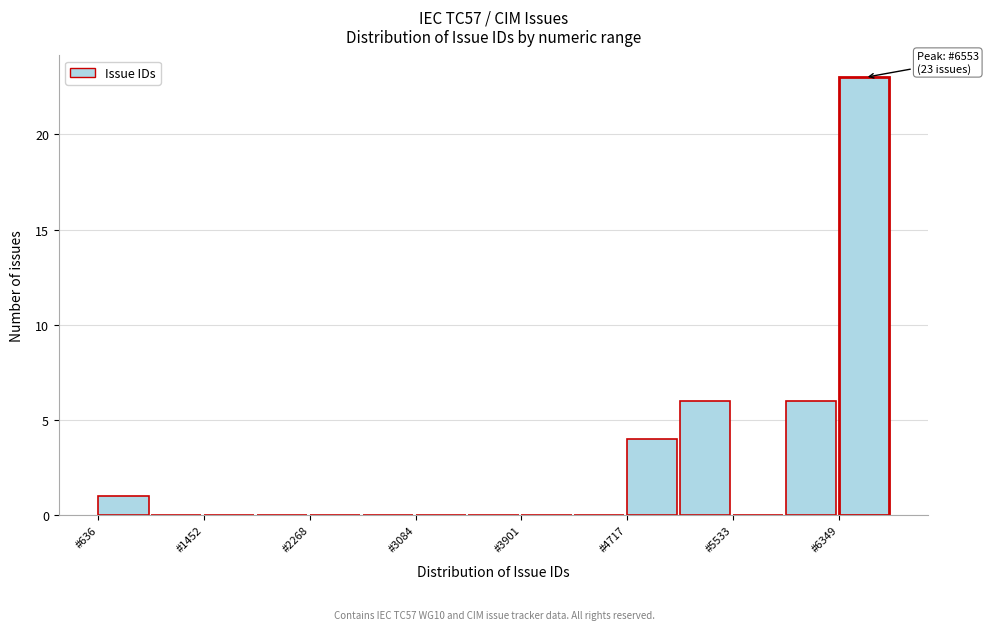

Which range on the x-axis has the tallest bar?

6300 to 6800